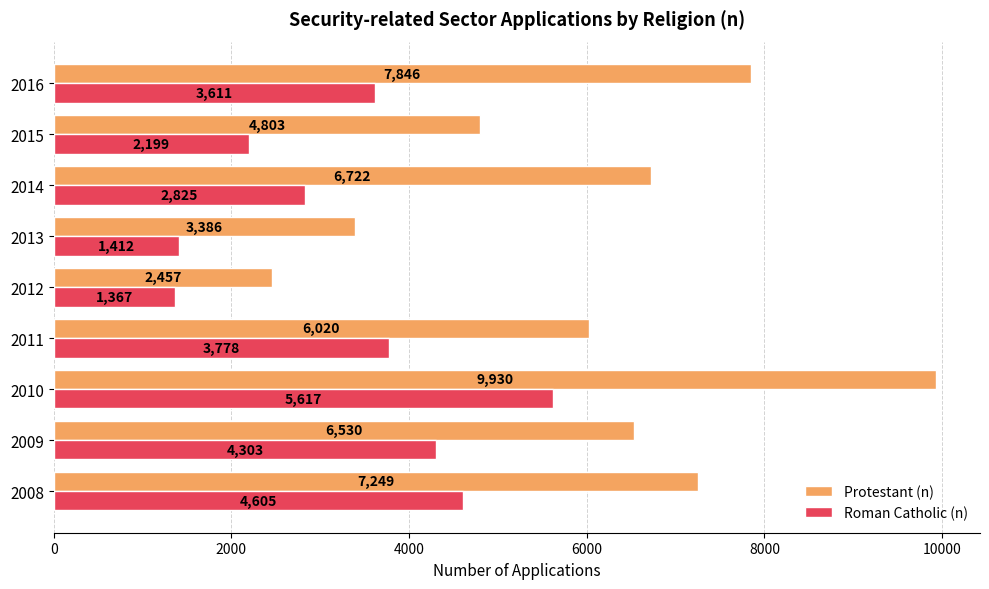

How many values in the Roman Catholic (n) series are below 3611?

4